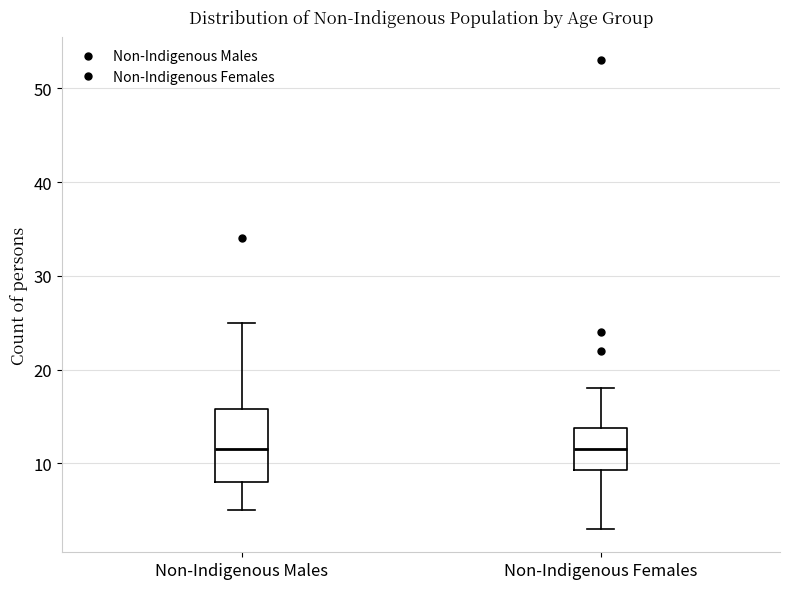

Where is the upper edge of the box for Non-Indigenous Males on the y-axis? The values are not printed on the chart, so give them approximately, as read against the axis.

16